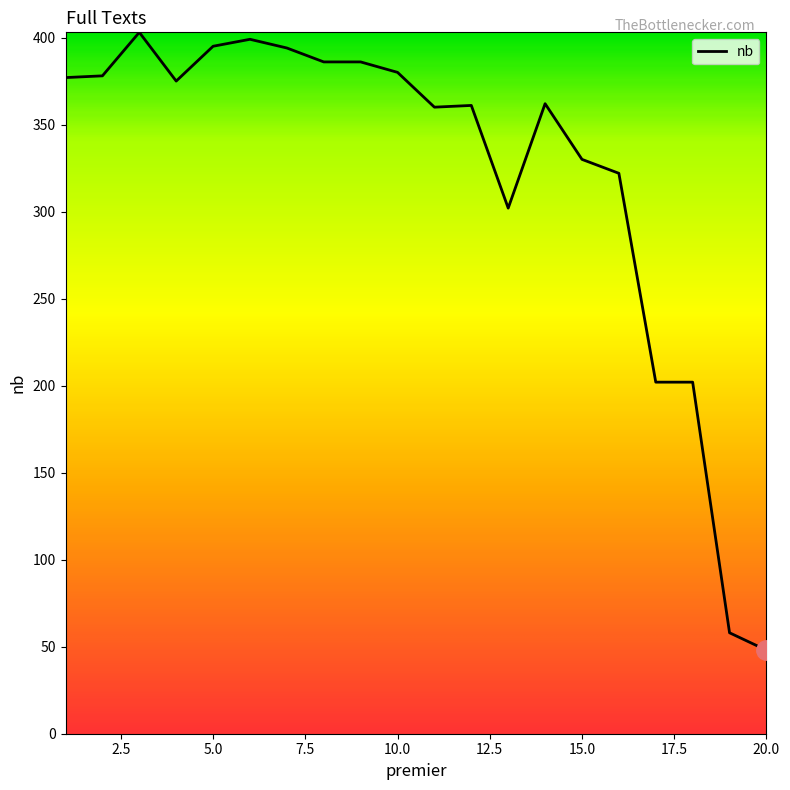

True or false: there are more than 2 points higher than both neighbors.

True